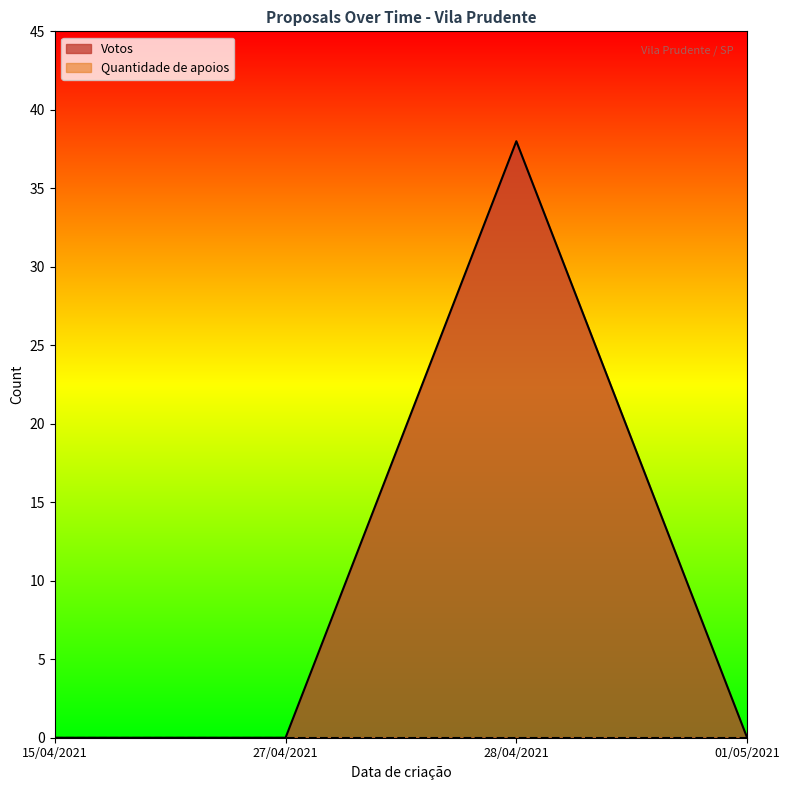

Between 28/04/2021 and 01/05/2021, which is larger?

28/04/2021